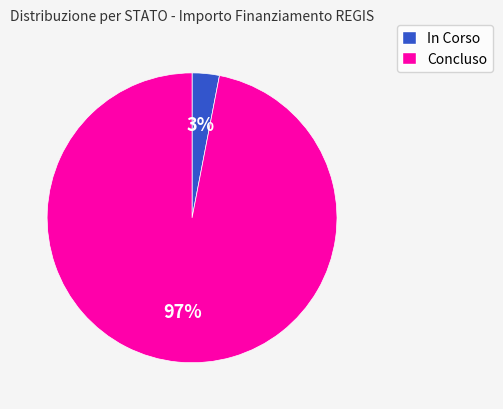

Is there any slice that represents more than half of the pie?

Yes